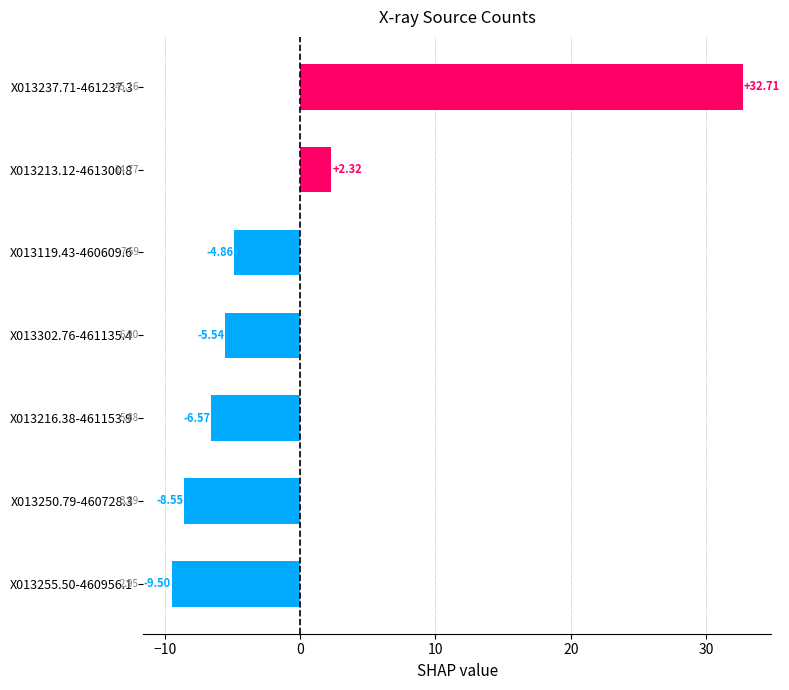

List the labels in order of value, smallest first.

X013255.50-460956.1, X013250.79-460728.3, X013216.38-461153.9, X013302.76-461135.4, X013119.43-460609.6, X013213.12-461300.8, X013237.71-461237.3